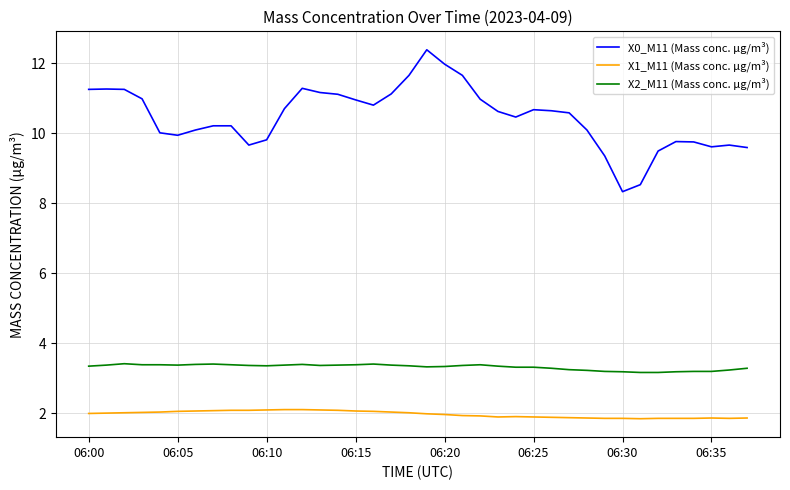

What is the highest value of the X0_M11 (Mass conc. μg/m³) series?

12.4